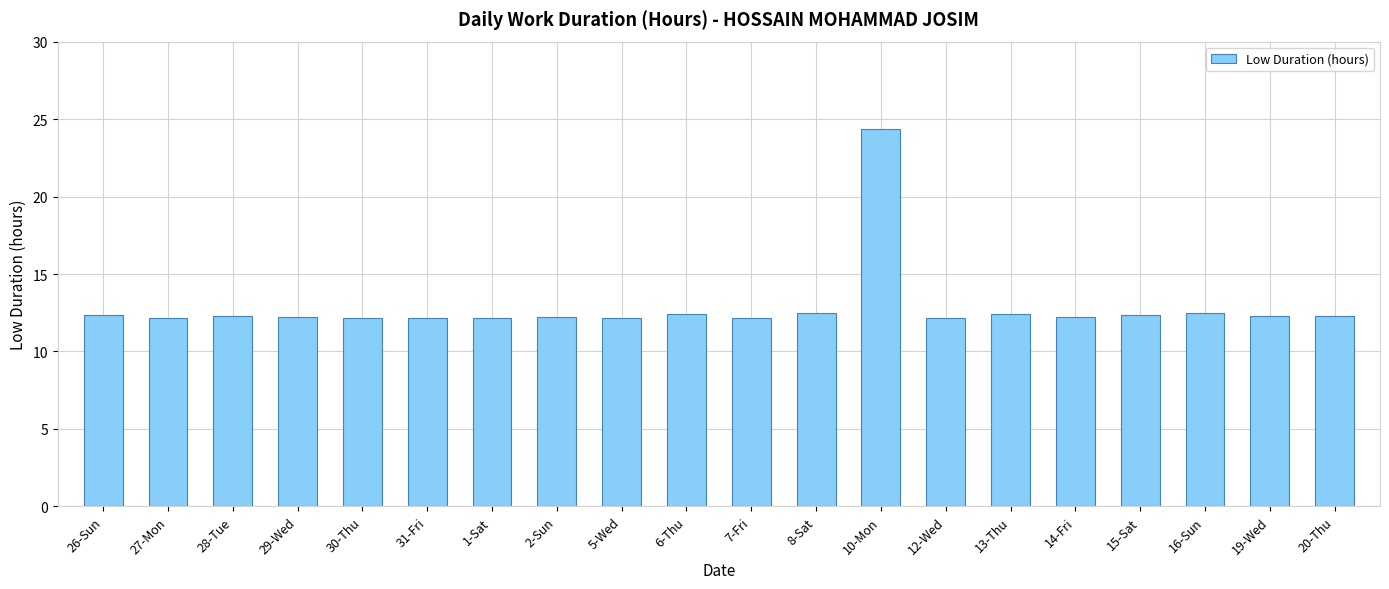

What is the change in value from 12-Wed to 16-Sun?

+0.3